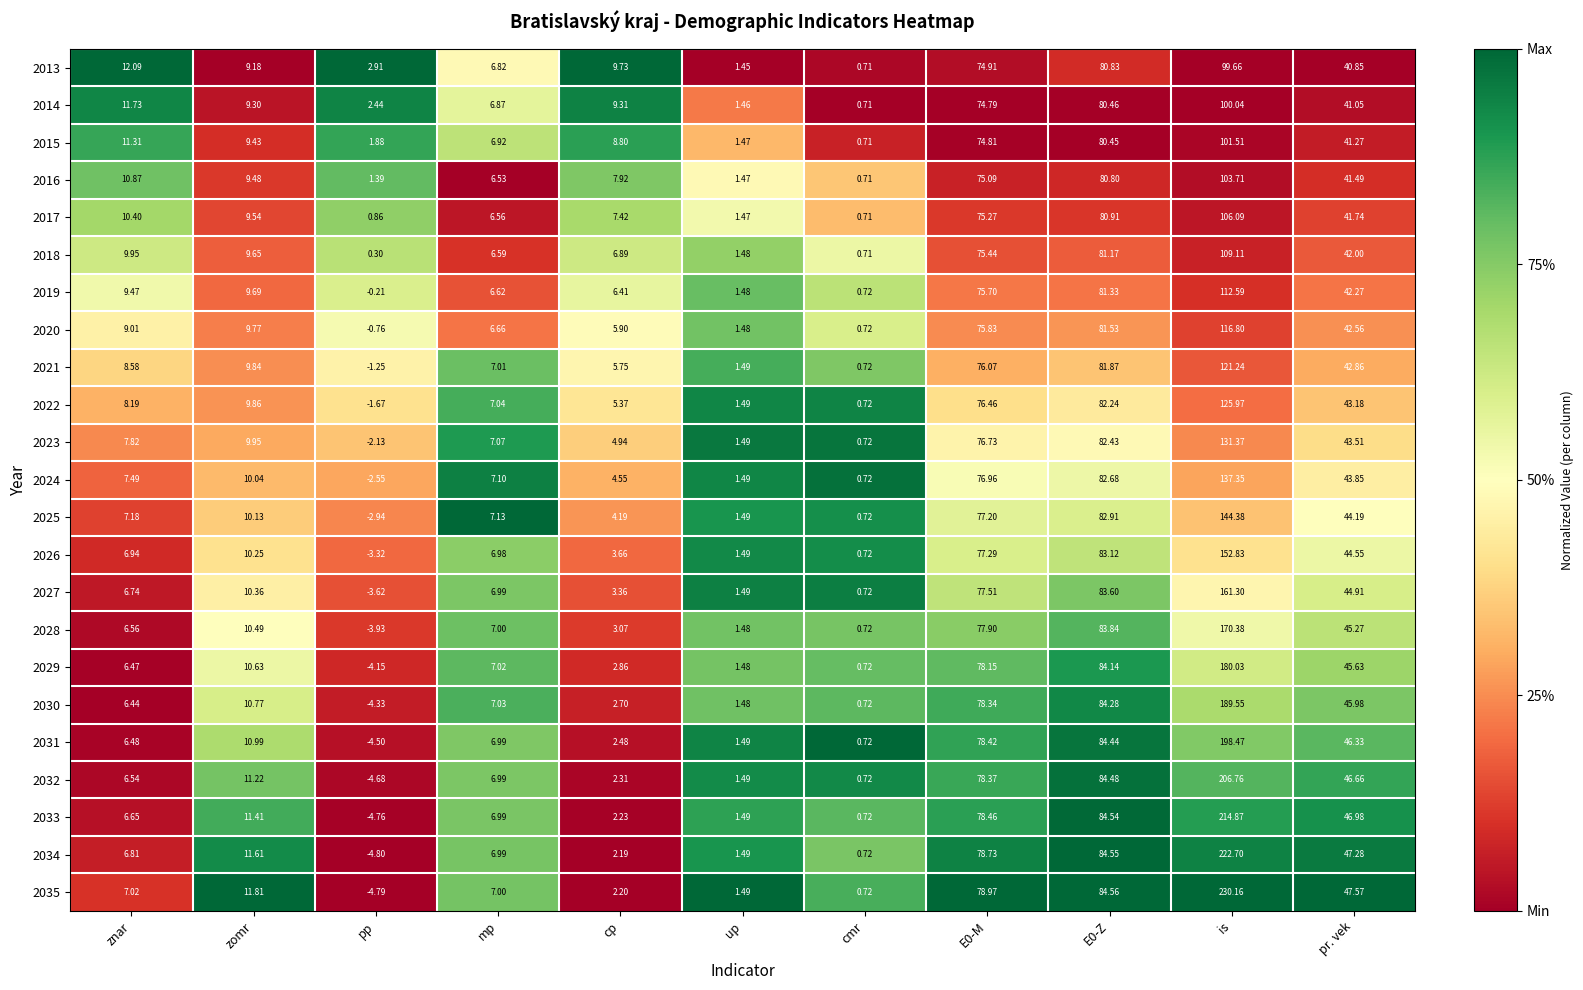

At how many categories does at least one series exceed 0?

11